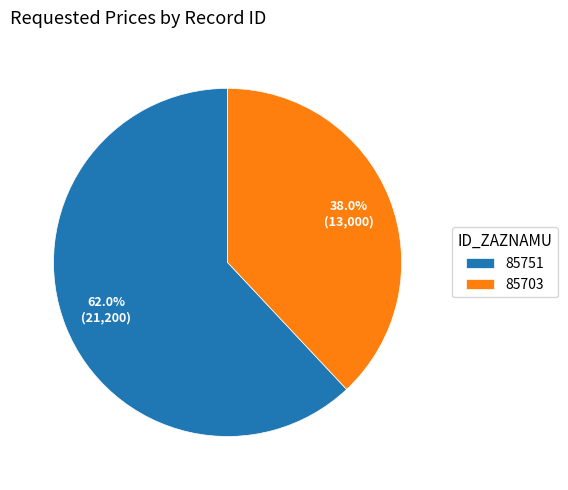

True or false: 85703 accounts for 38% of the total.

True